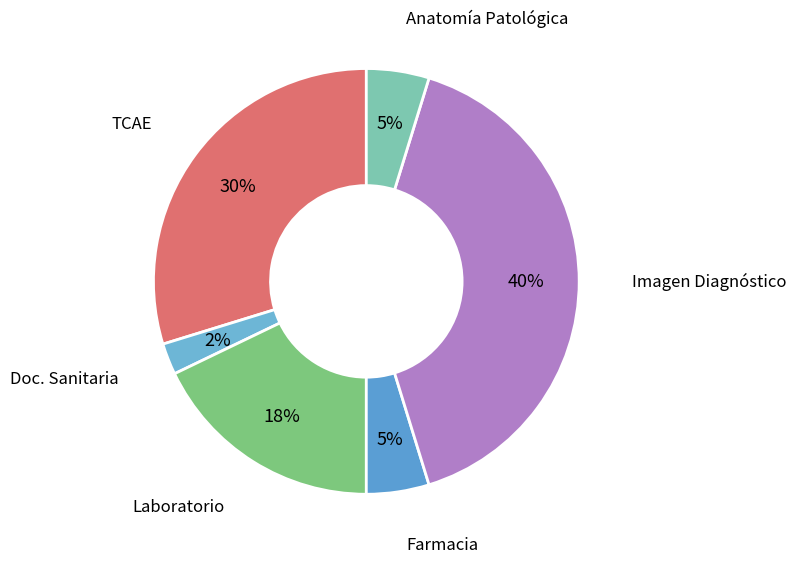

Is there any slice that represents more than half of the pie?

No